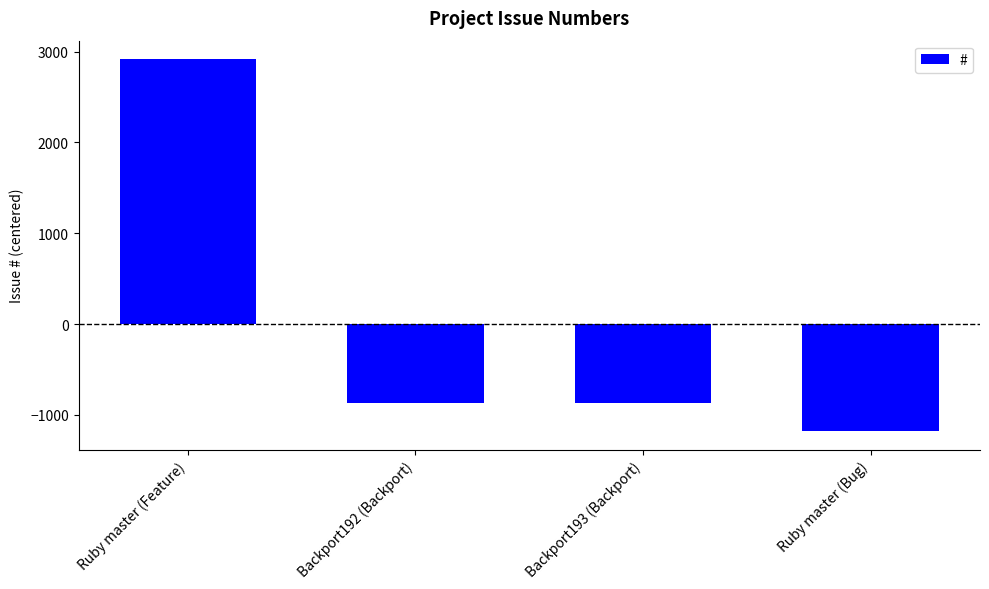

At which category does the chart reach its minimum across all series?

Ruby master (Bug)